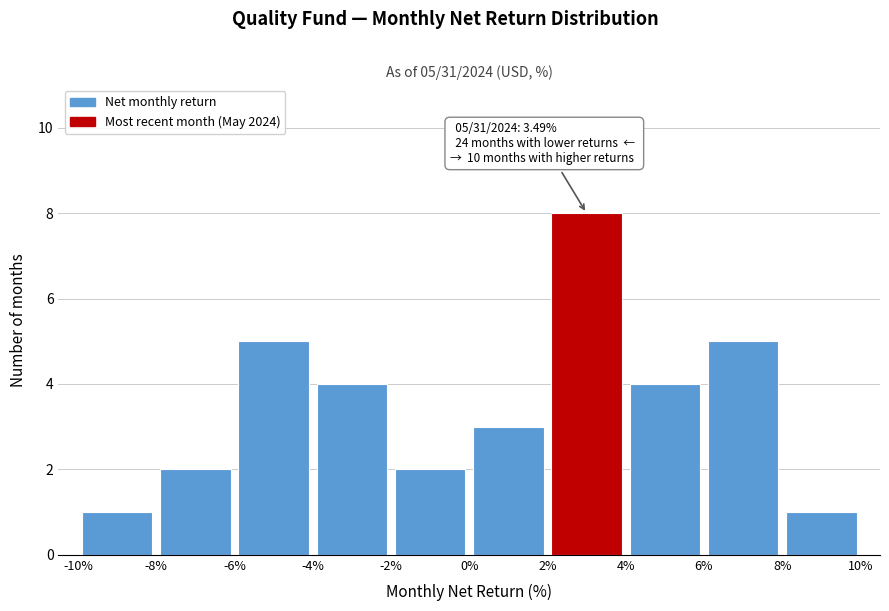

Which range on the x-axis has the tallest bar?

2% to 4%